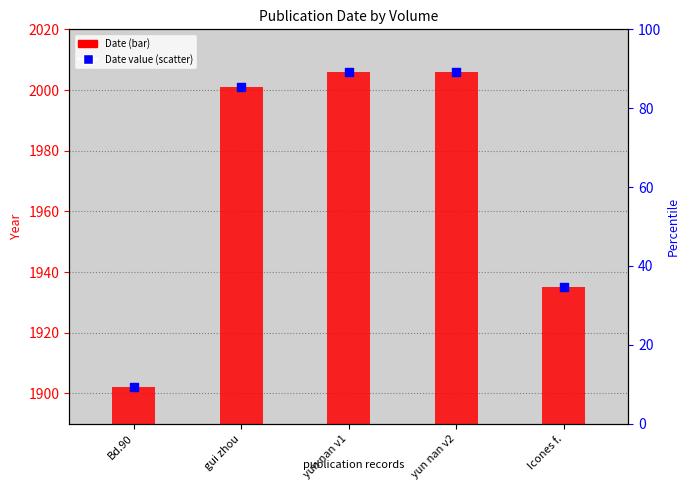

Is the value of Date at yun nan v1 greater than the value of Date value (point) at yun nan v2?

No